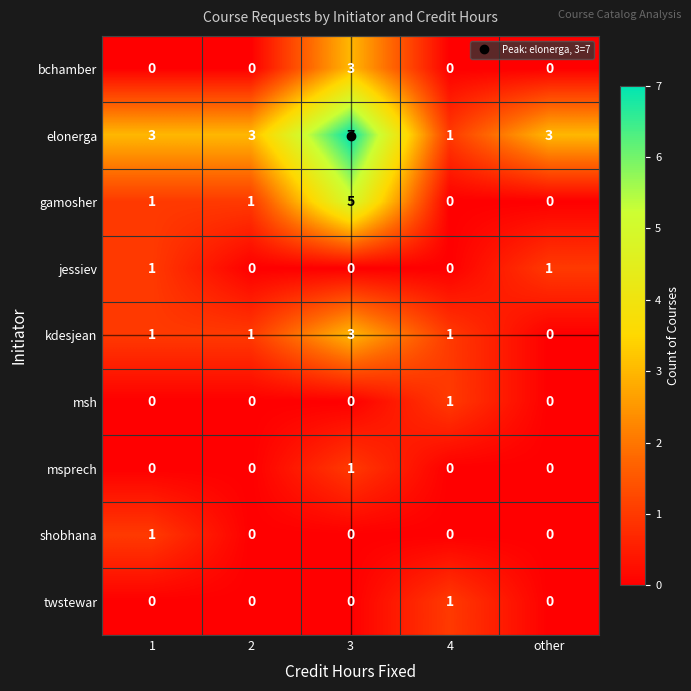

How many bchamber values are between 0 and 1?

4